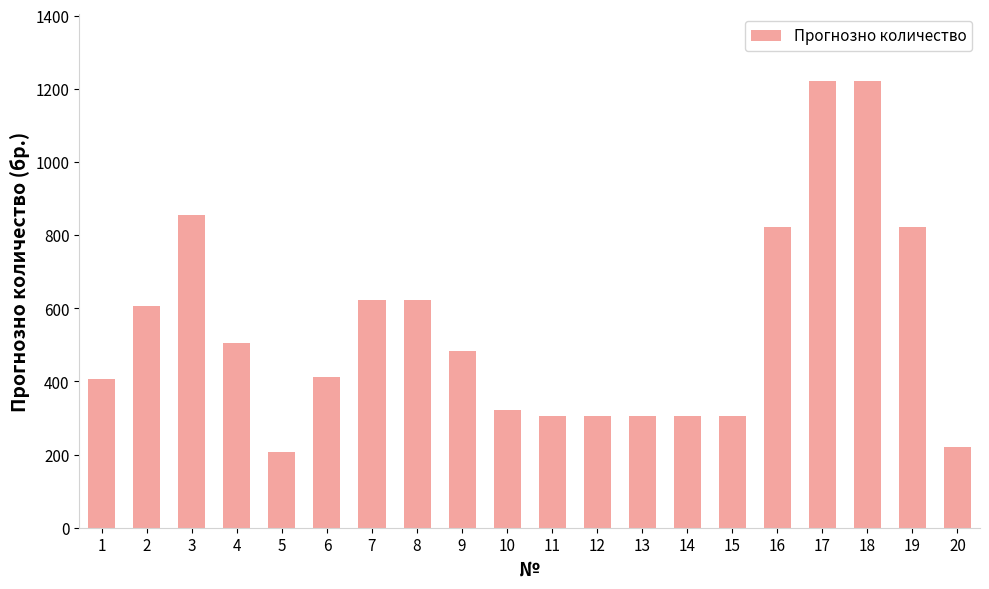

What is the maximum value shown in the chart?

1222